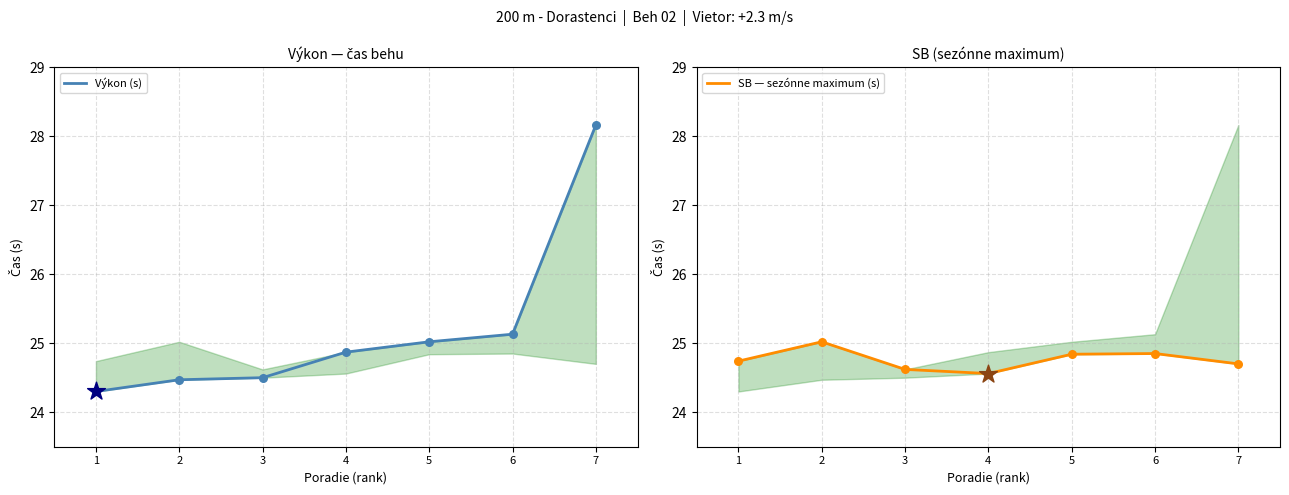

Which series has the widest spread of Y values?

Výkon (s)